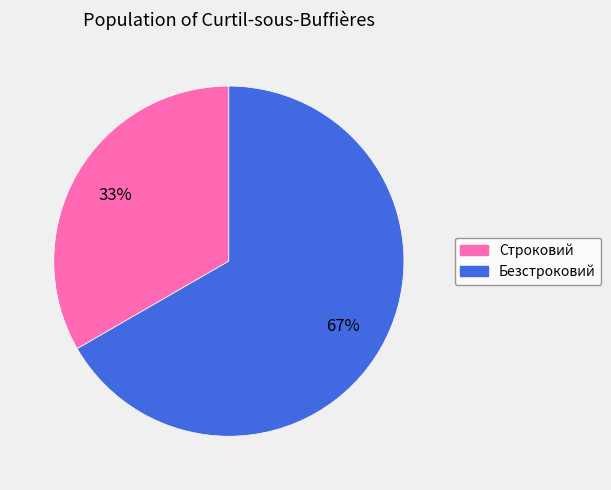

Is the sum of Безстроковий and Строковий greater than half?

Yes